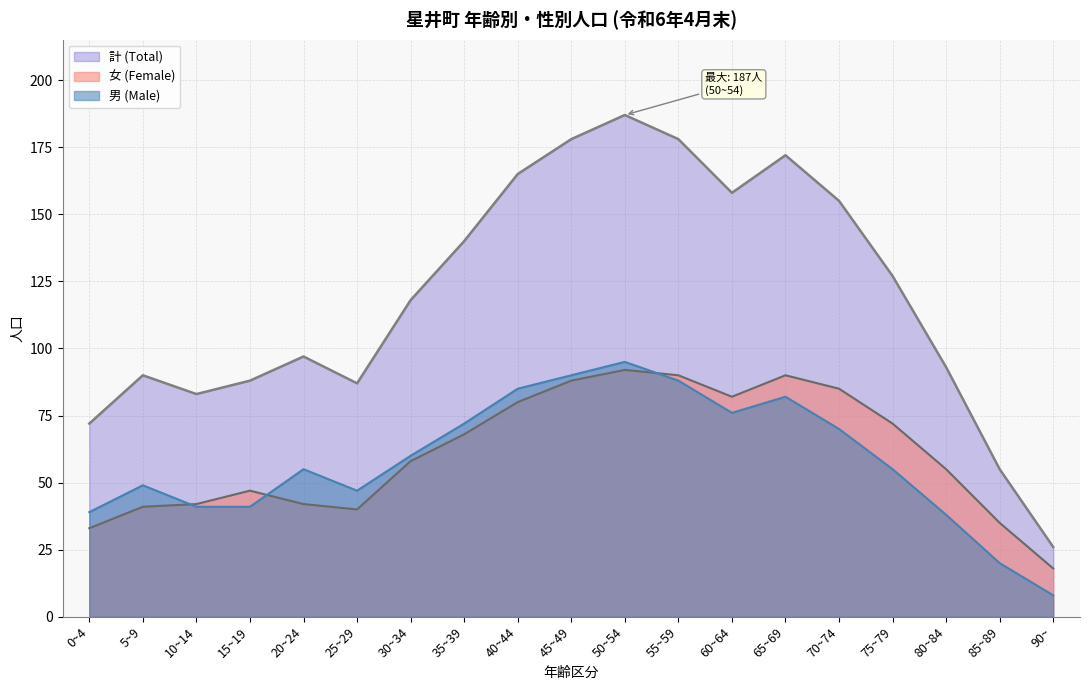

The value of 女 (Female) at 55~59 is 90. True or false?

True